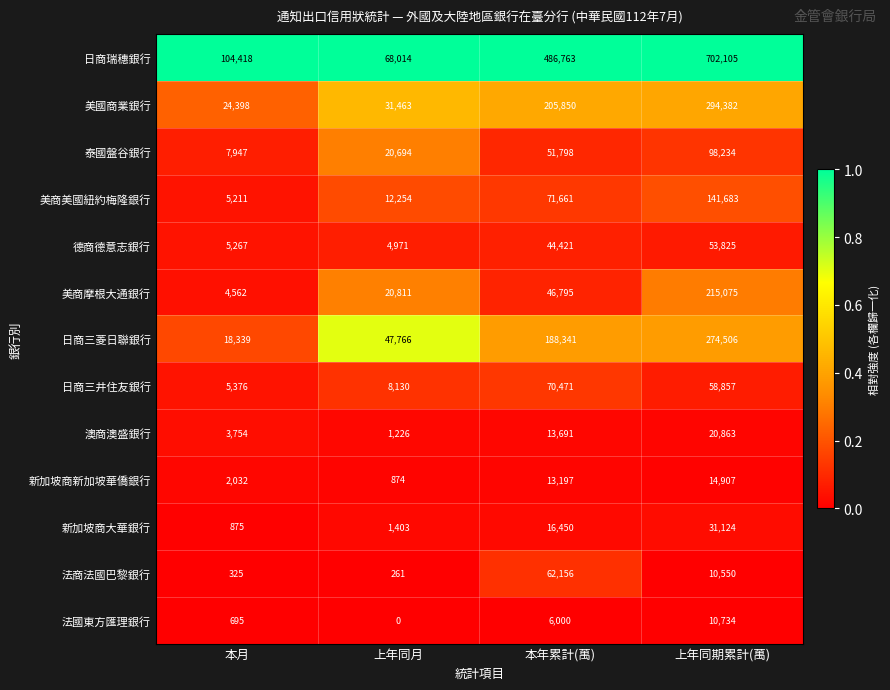

The 德商德意志銀行 series shows 4971 at 上年同月. True or false?

True